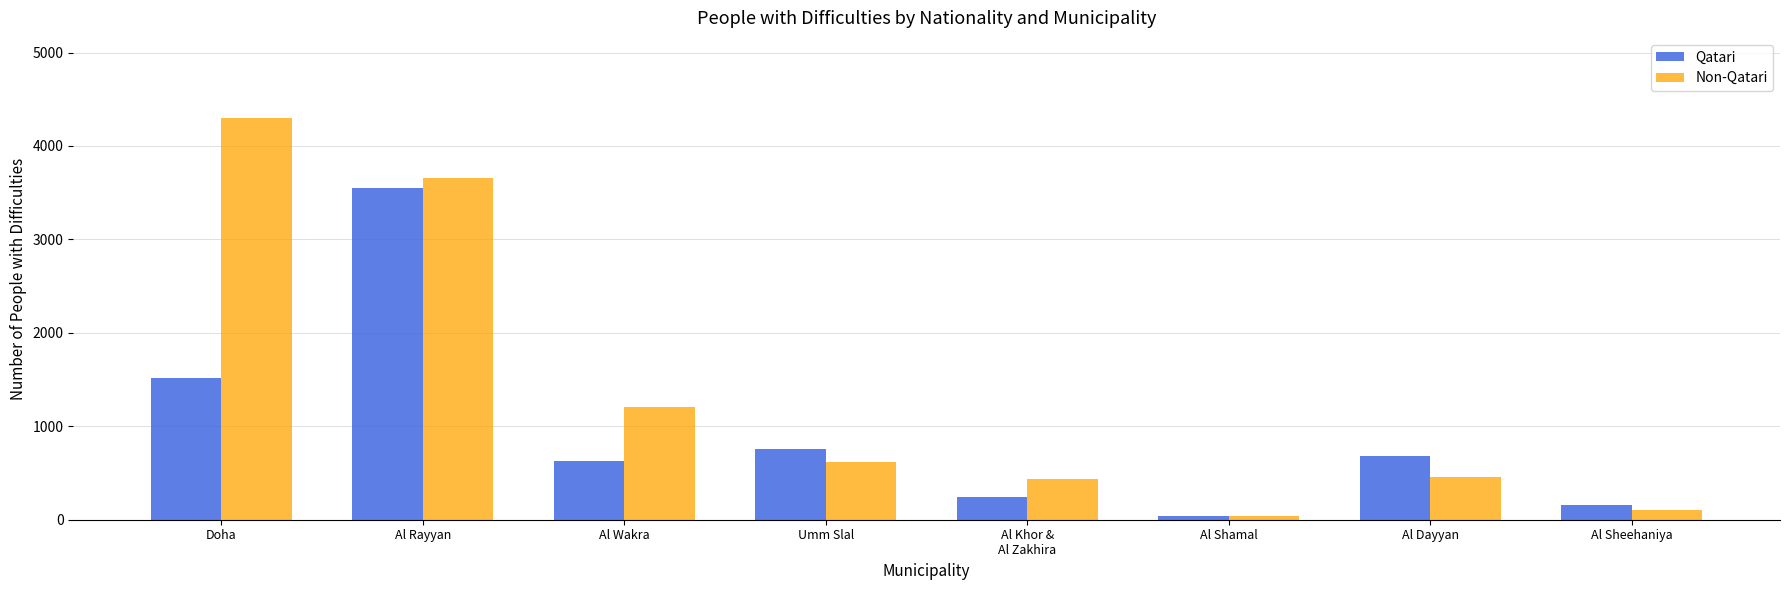

At Doha, list the series in order from largest to smallest.

Non-Qatari, Qatari